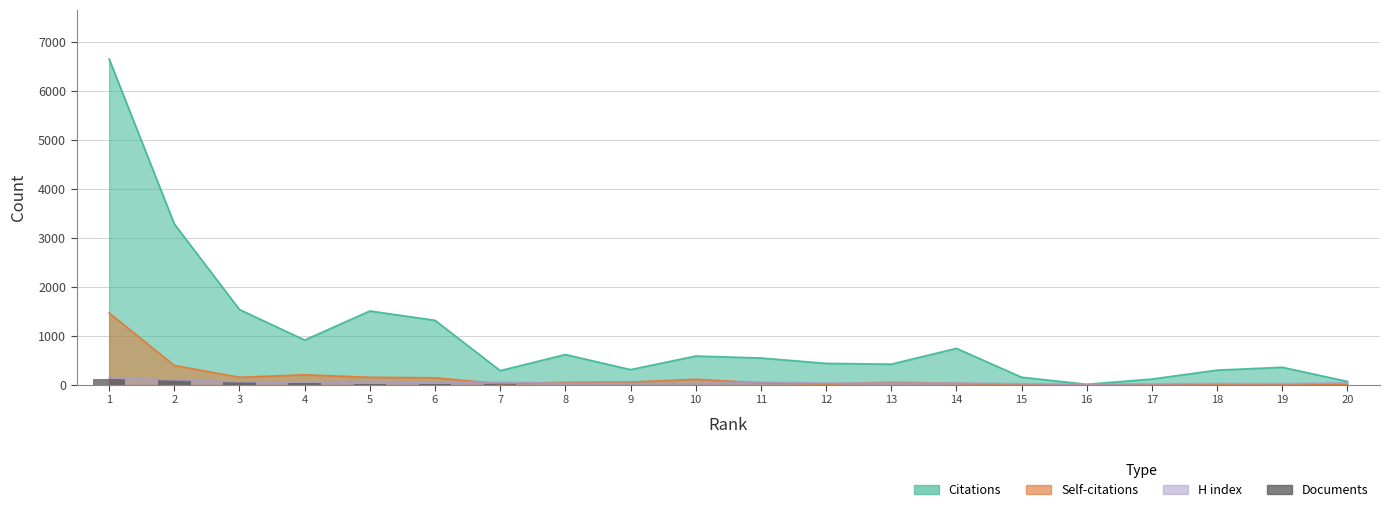

How many bars are there in total?

20